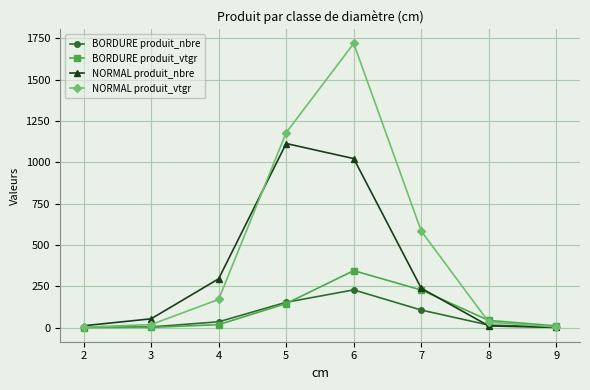

Rank the series at 6 from highest to lowest value.

NORMAL produit_vtgr, NORMAL produit_nbre, BORDURE produit_vtgr, BORDURE produit_nbre